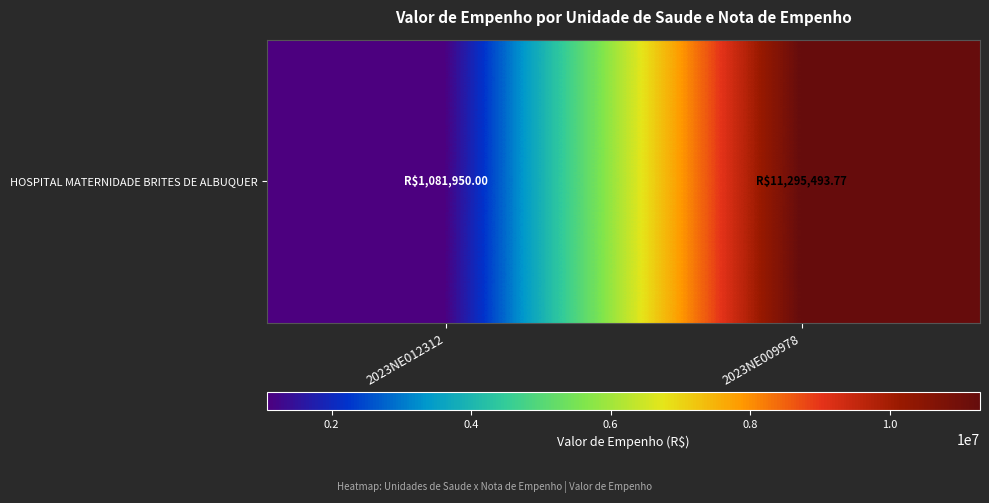

Rank the categories by value from lowest to highest.

2023NE012312, 2023NE009978